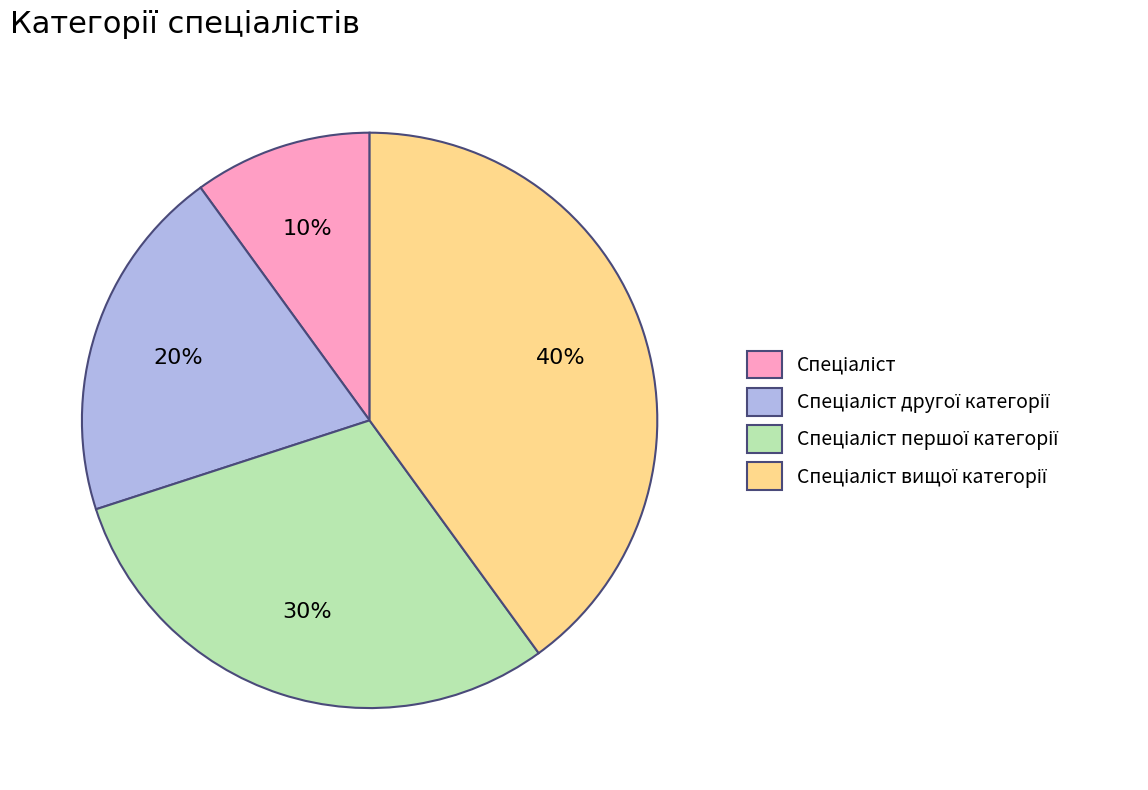

Count the number of slices in the pie.

4